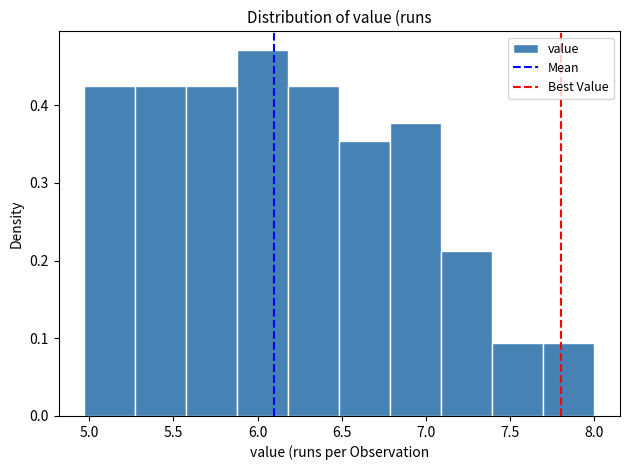

Reading left to right, transcribe this chart: for each bar, give the range it covers on the x-axis and its height. Neither the bar edges nor the heights are printed on the chart, so give them approximately, as read against the axes.

4.95 to 5.25: 0.42
5.25 to 5.60: 0.42
5.60 to 5.90: 0.42
5.90 to 6.20: 0.47
6.20 to 6.50: 0.42
6.50 to 6.80: 0.35
6.80 to 7.10: 0.38
7.10 to 7.40: 0.21
7.40 to 7.70: 0.09
7.70 to 8.00: 0.09